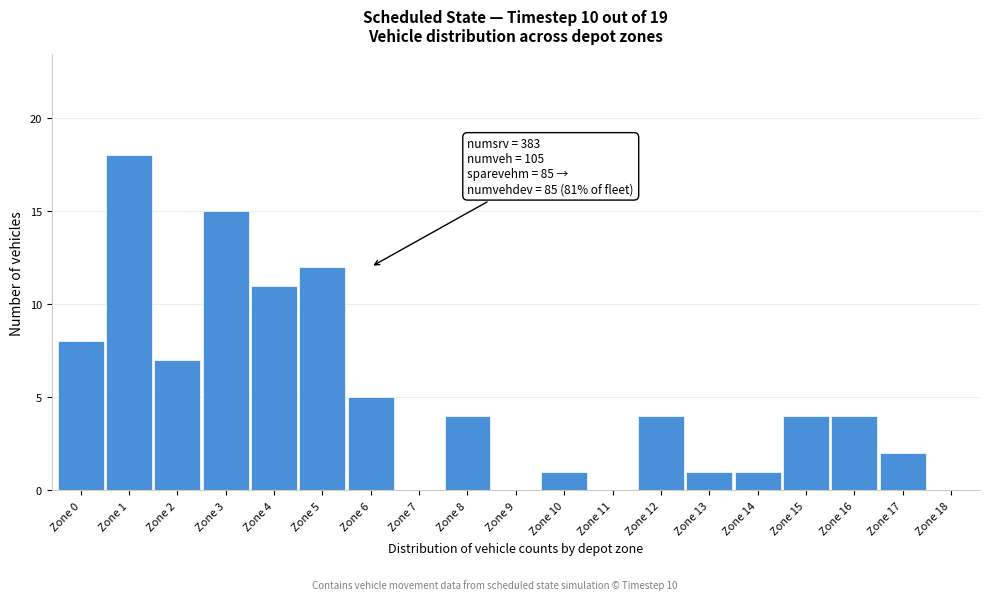

Reading left to right, what are all the values shown in this chart?

Zone 0=8	Zone 1=18	Zone 2=7	Zone 3=15	Zone 4=11	Zone 5=12	Zone 6=5	Zone 7=0	Zone 8=4	Zone 9=0	Zone 10=1	Zone 11=0	Zone 12=4	Zone 13=1	Zone 14=1	Zone 15=4	Zone 16=4	Zone 17=2	Zone 18=0